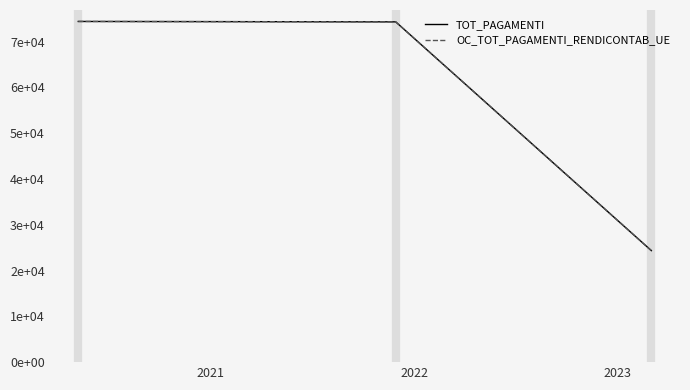

Does the chart display data point markers on the line(s)?

No